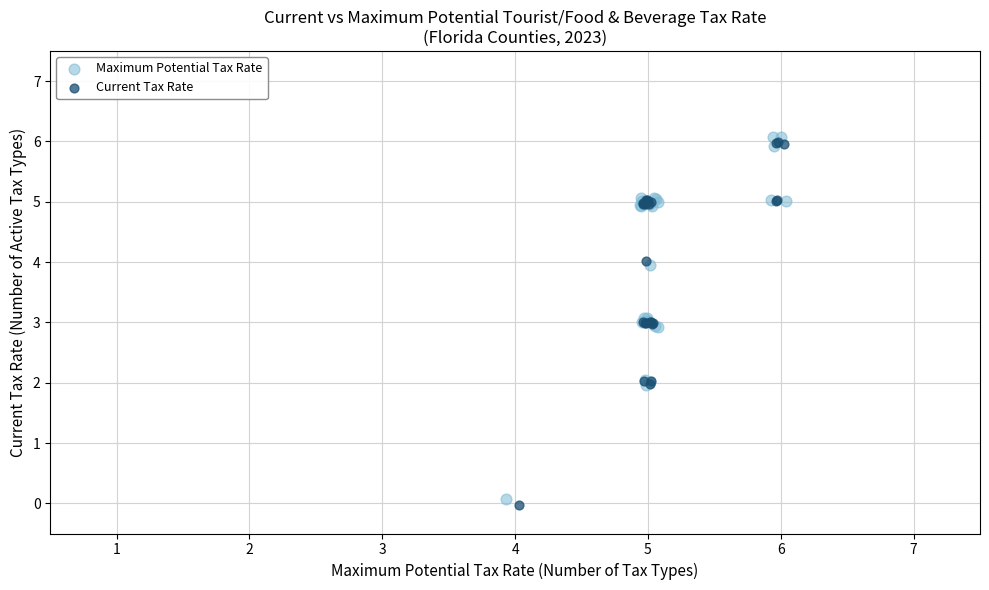

What are all the series names shown in the legend?

Maximum Potential Tax Rate, Current Tax Rate